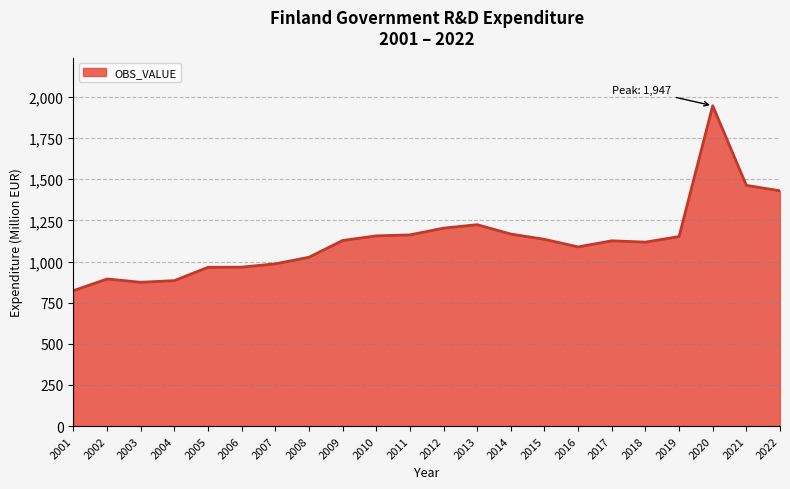

Is it true that the value at 2016 is 1089?

True